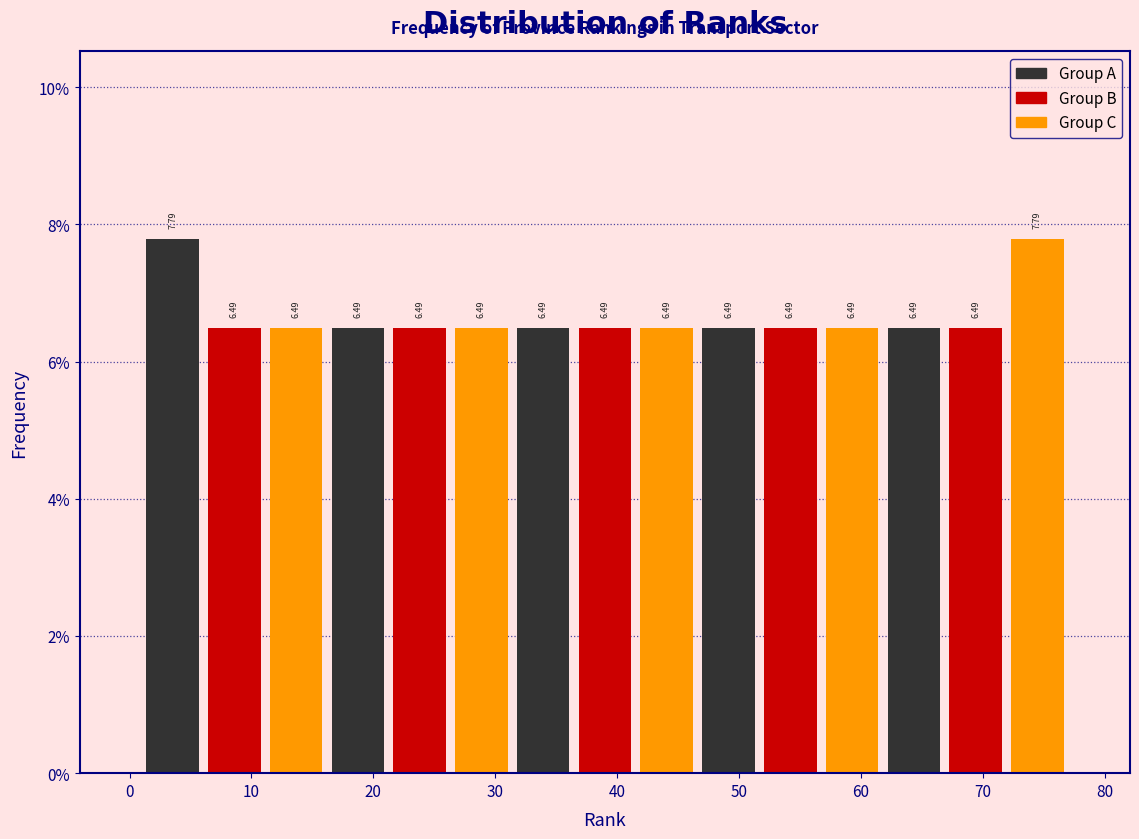

What is the height of the bar covering 57 to 62 on the x-axis? The bar edges are not printed on the chart, so give them approximately, as read against the axis.

6.49